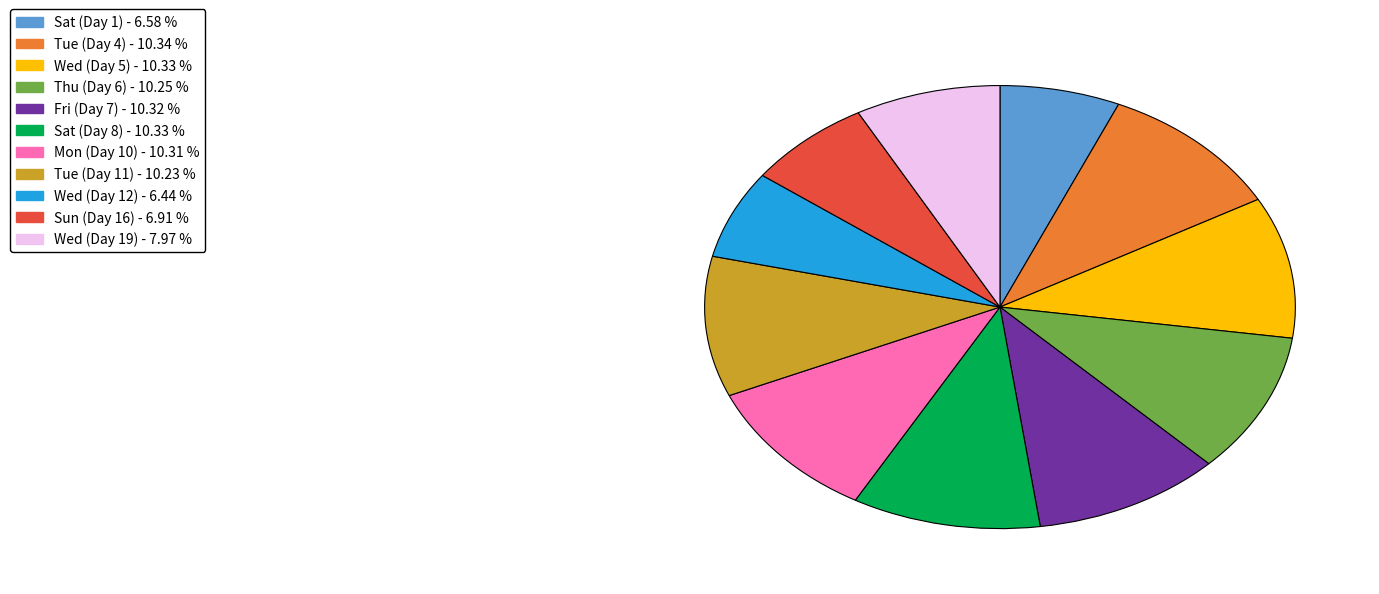

Is there a majority slice in this chart?

No